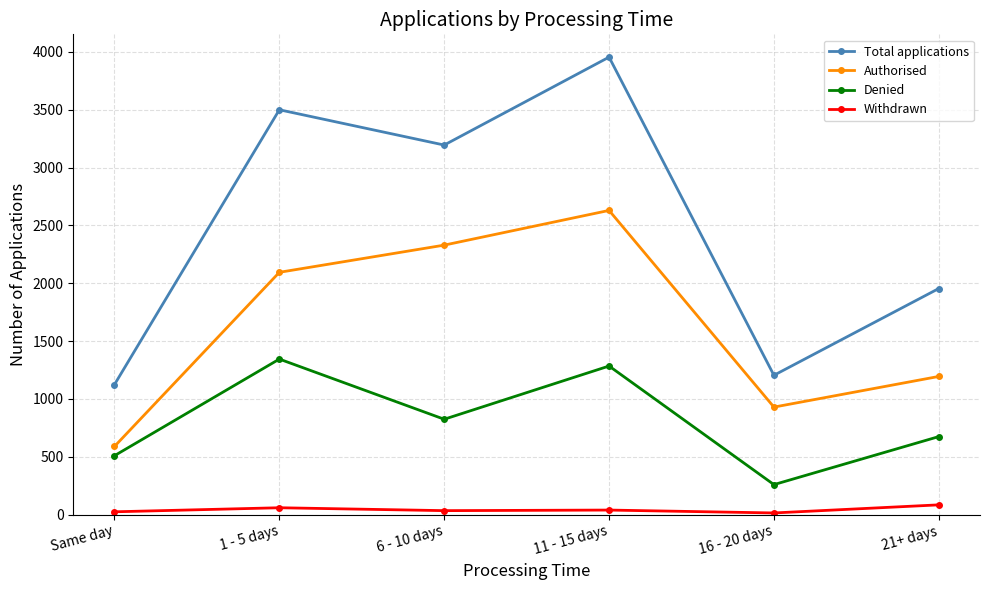

In Authorised, how many points are higher than both neighbors (excluding endpoints)?

1